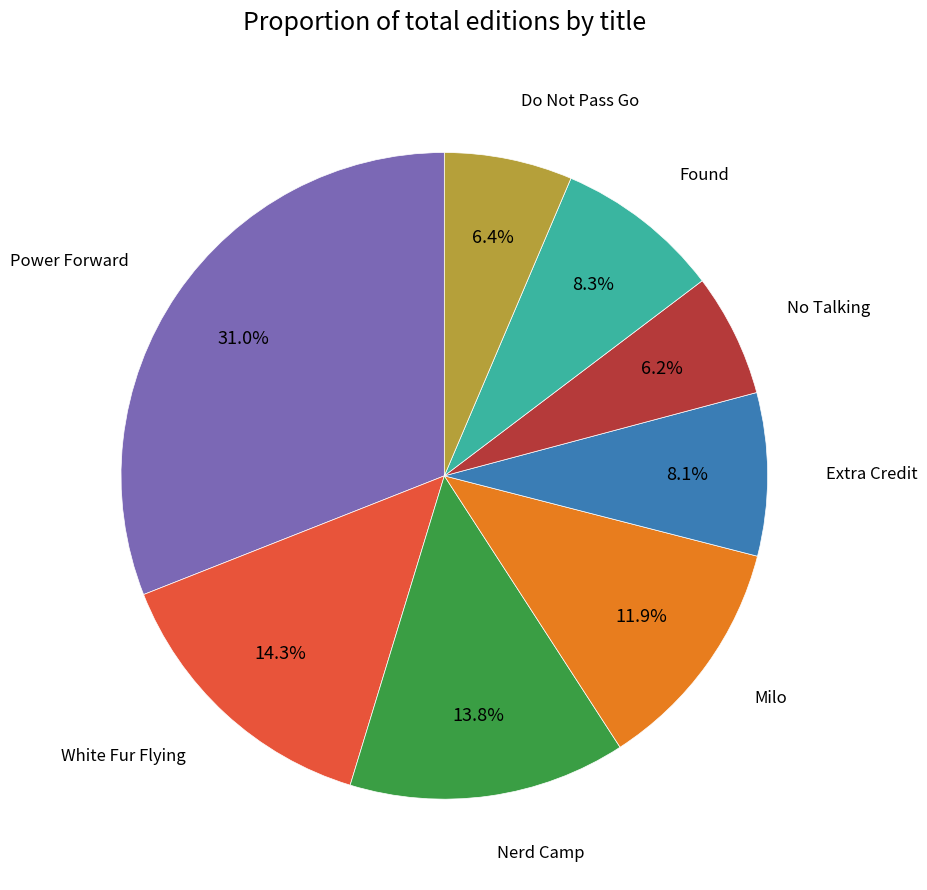

How many slices are in this pie chart?

8